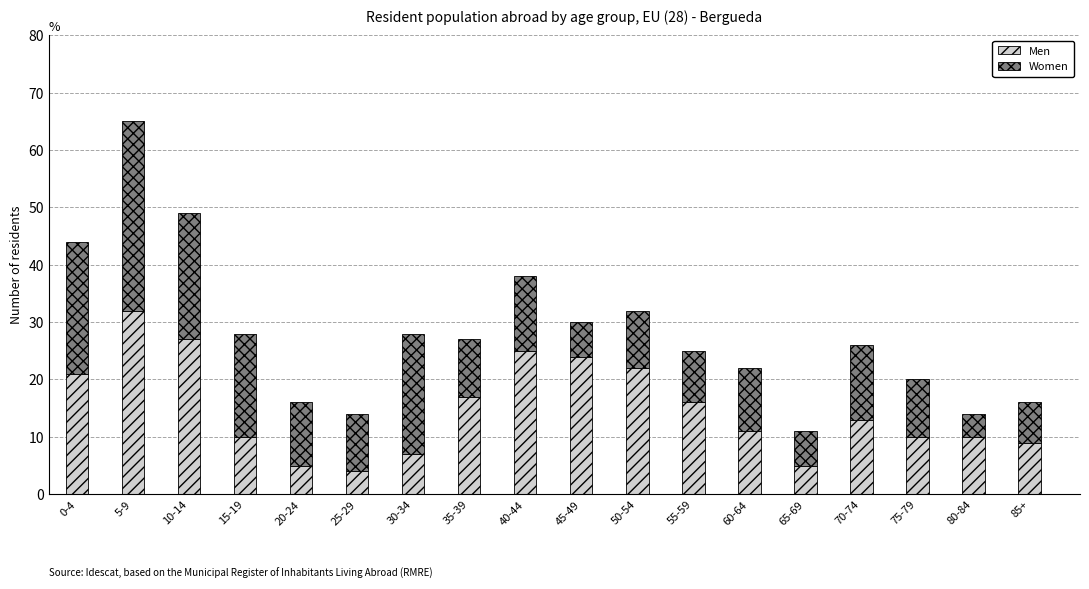

What is the difference between the second highest and second lowest values in the Men series?

22